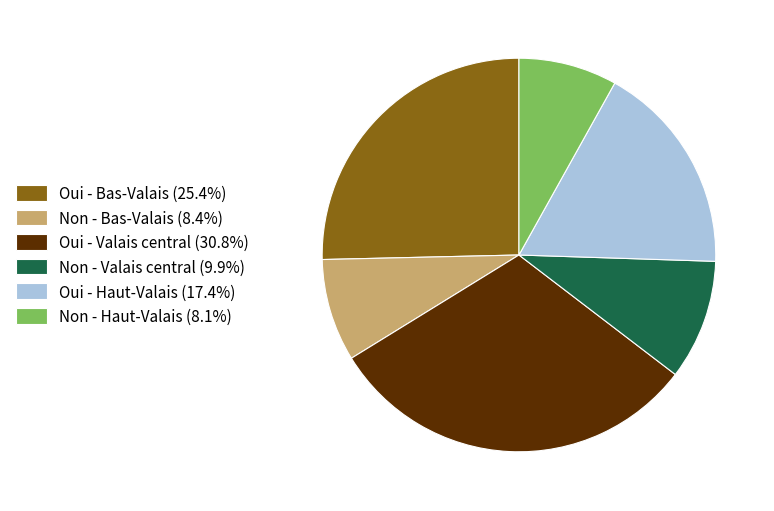

Does Oui - Haut-Valais represent more than half of the total?

No